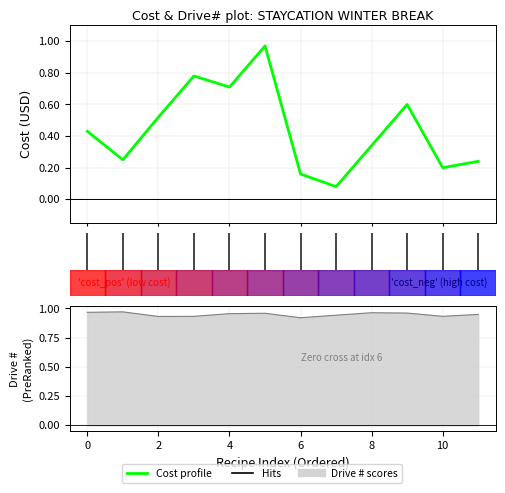

How many lines are shown in the chart?

1